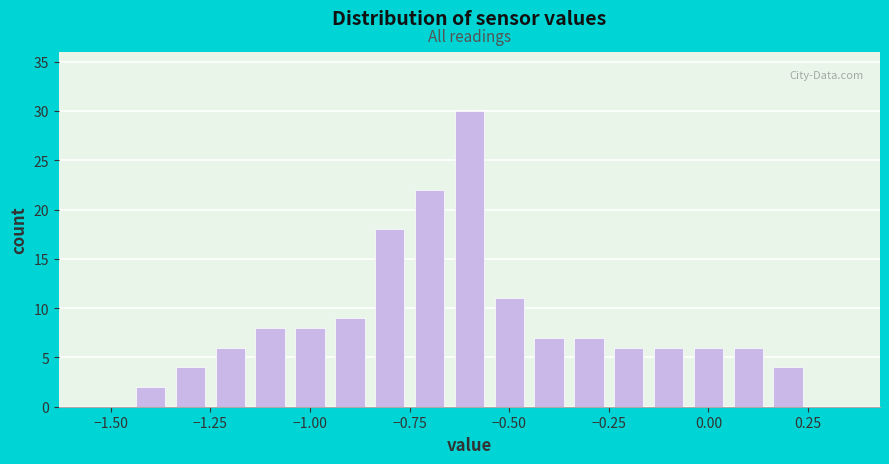

Around what value on the x-axis is the tallest bar? Give the approximate position of its centre, as read against the axis.

-0.60